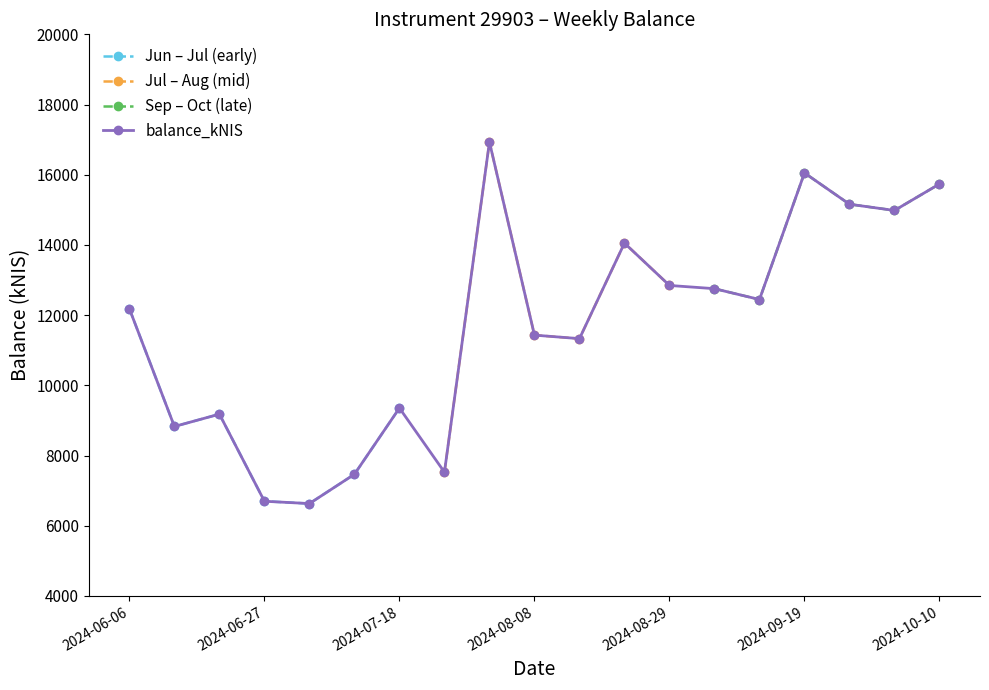

What is the difference between the values at 2024-07-04 and 2024-06-13?

2196.4